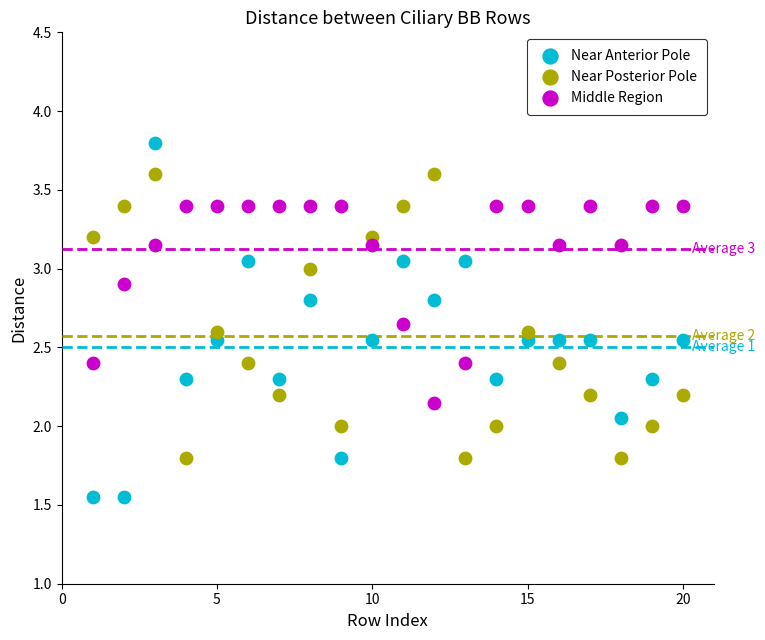

Which series has the widest spread of Y values?

Near Anterior Pole